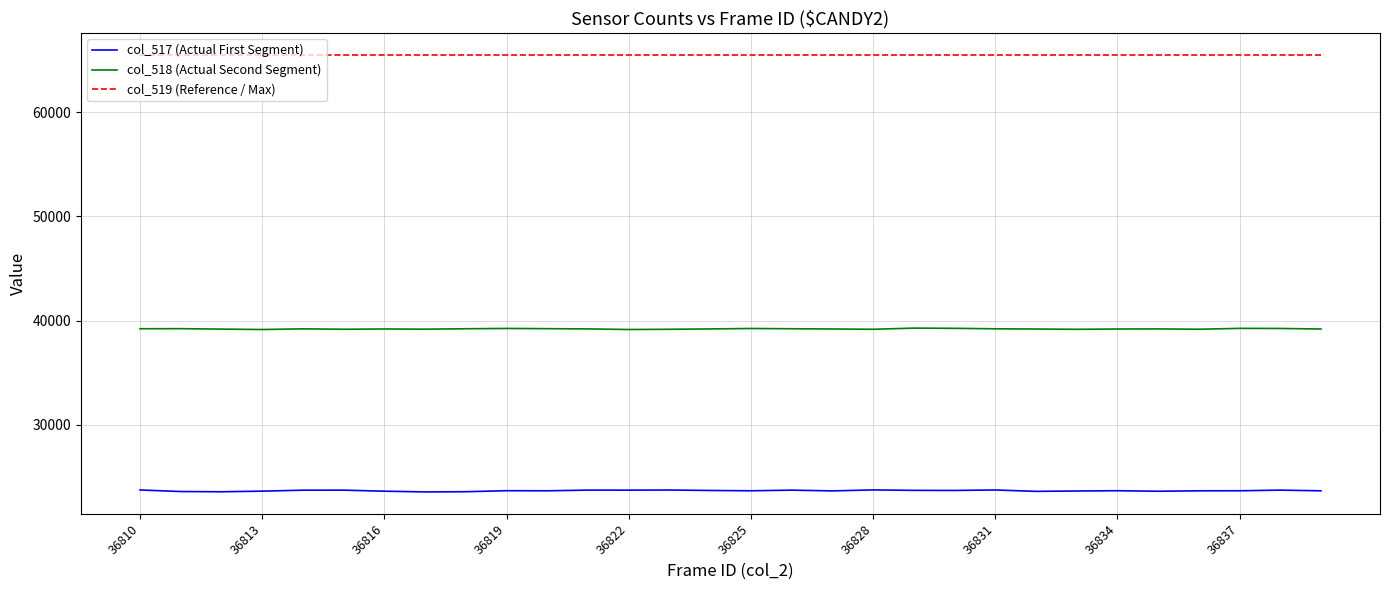

What is the maximum value for col_518 (Actual Second Segment)?

39274